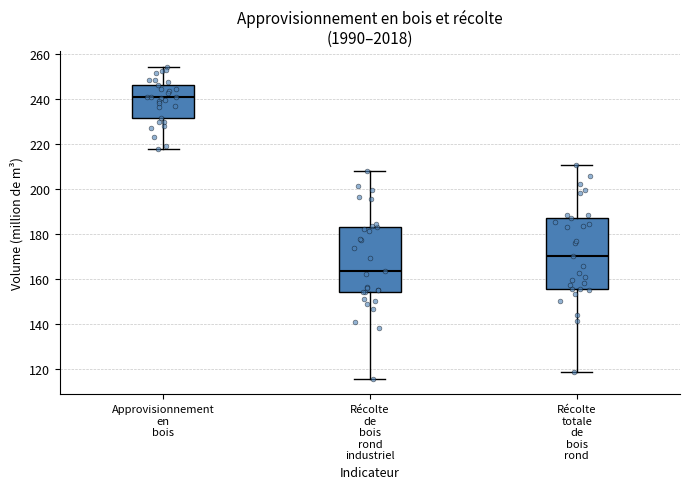

Reading left to right, transcribe this box plot: for each box, give where its median line is, the range the box spans, and where its two whiskers end, as read against the y-axis. The values are not printed on the chart, so give them approximately, as read against the axis.

Approvisionnement en bois: median 242, box 232 to 246, whiskers 218 to 254
Récolte de bois rond industriel: median 164, box 154 to 184, whiskers 116 to 208
Récolte totale de bois rond: median 170, box 156 to 188, whiskers 118 to 210